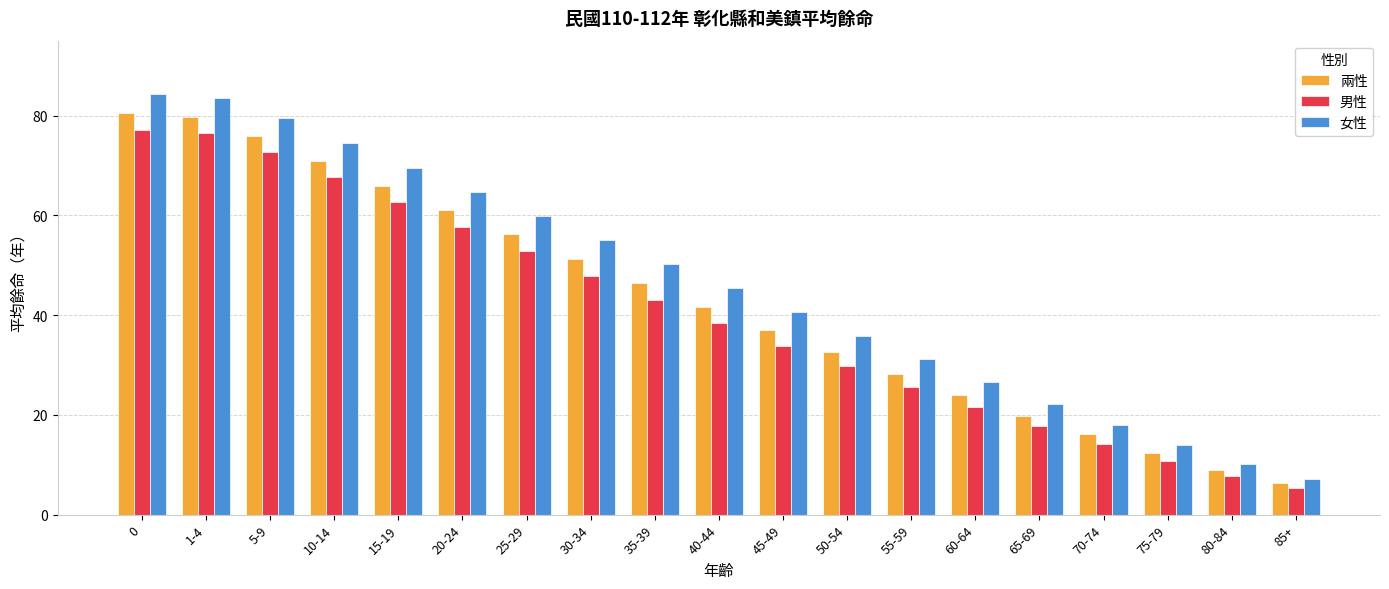

Which series has the largest range (max minus min)?

女性